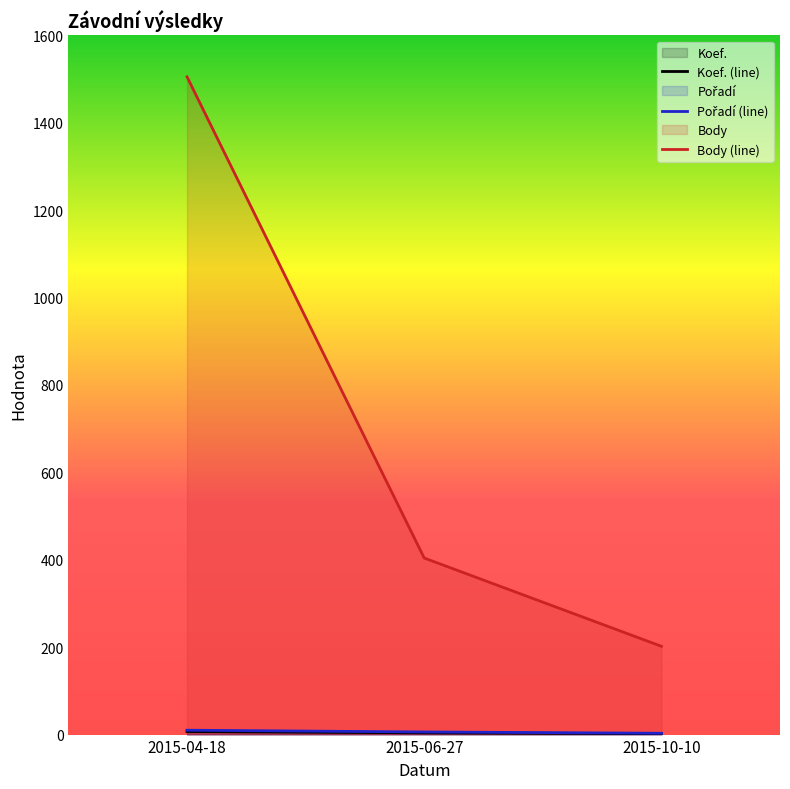

Reading left to right, extract all data points from this chart.

Koef. (line): 2015-04-18=7	2015-06-27=4	2015-10-10=2
Pořadí (line): 2015-04-18=10	2015-06-27=6	2015-10-10=3
Body (line): 2015-04-18=1505	2015-06-27=404	2015-10-10=202